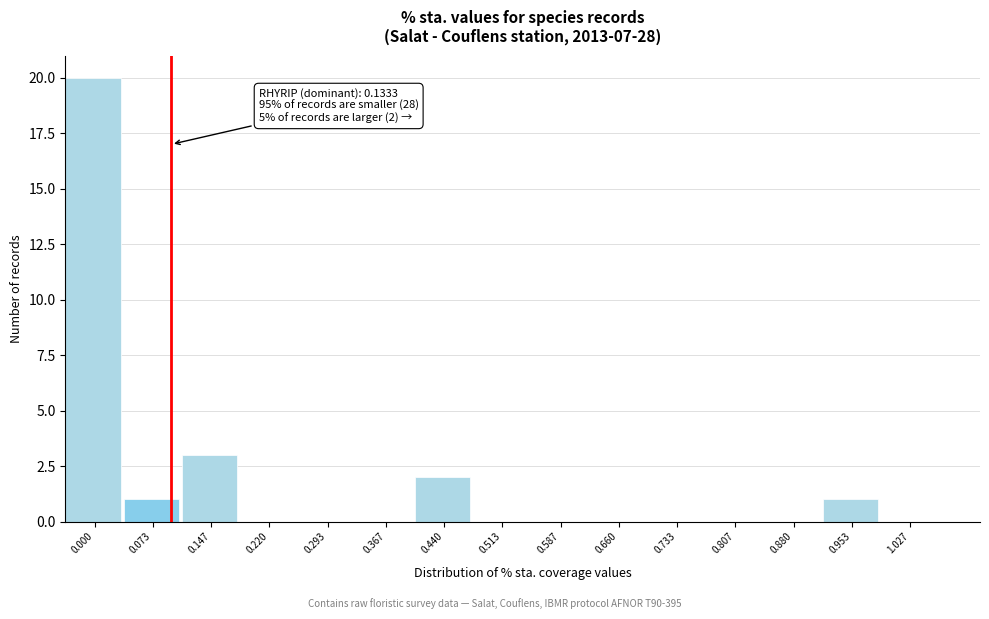

Reading left to right, list all the values displayed in this chart.

0.000=20	0.073=1	0.147=3	0.220=0	0.293=0	0.367=0	0.440=2	0.513=0	0.587=0	0.660=0	0.733=0	0.807=0	0.880=0	0.953=1	1.027=0